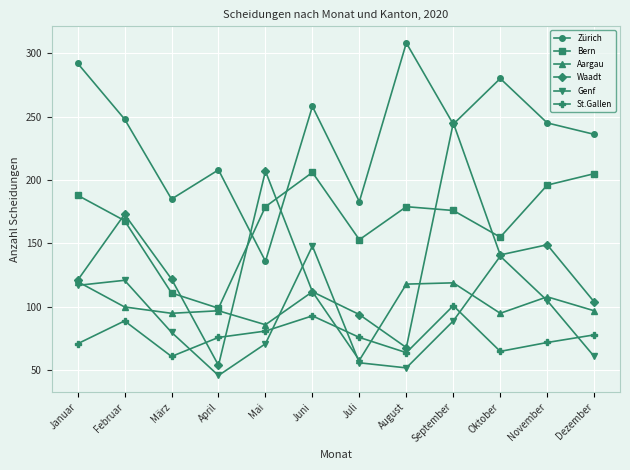

At which label does St.Gallen first exceed 76?

Februar